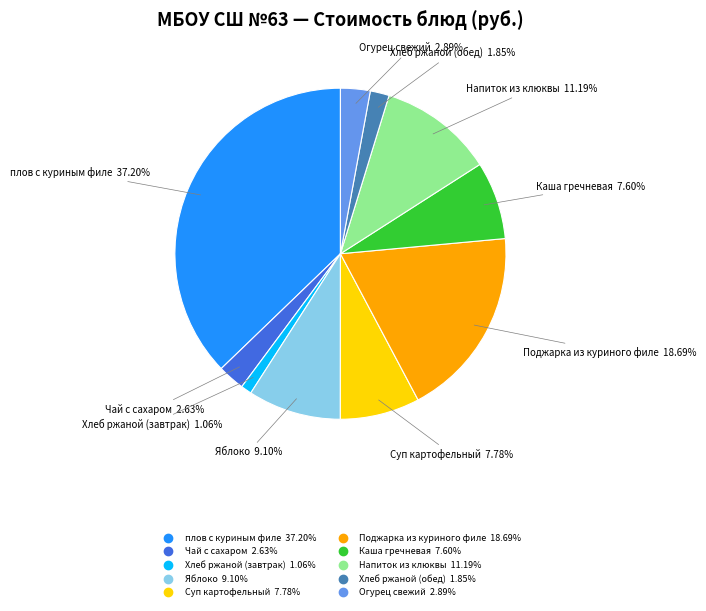

Do Хлеб ржаной (завтрак) and плов с куриным филе together represent more than half of the pie?

No